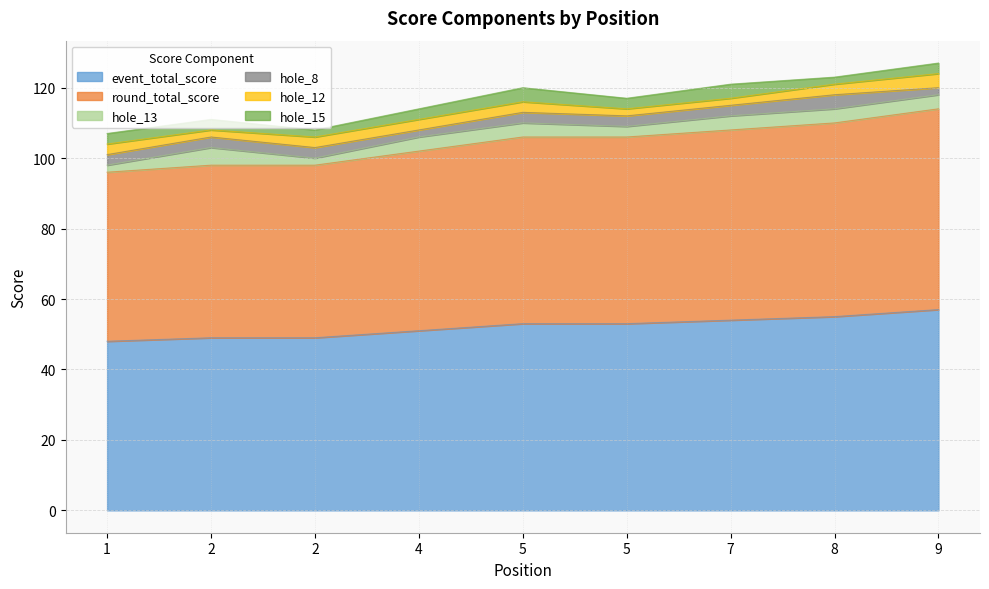

Between 1 and 5, which is larger?

5